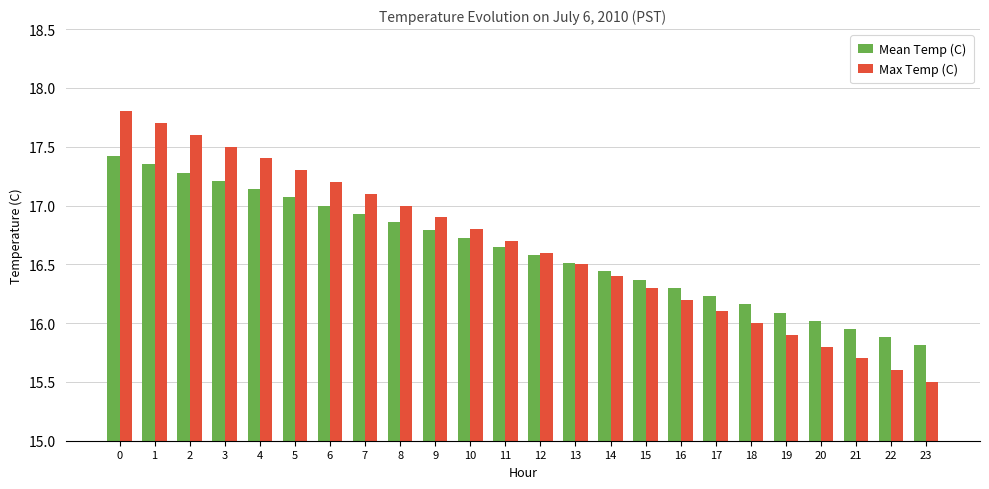

Read the Max Temp (C) value at 5.

17.3